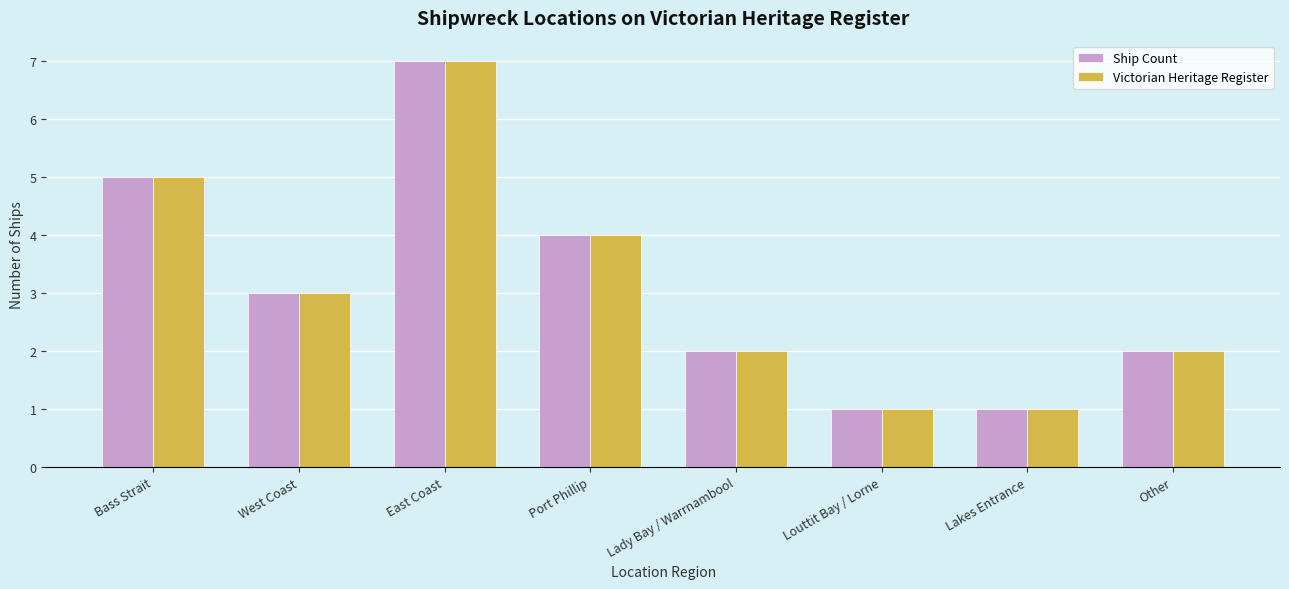

What is the value of the Ship Count bar at the 6th from the left?

1